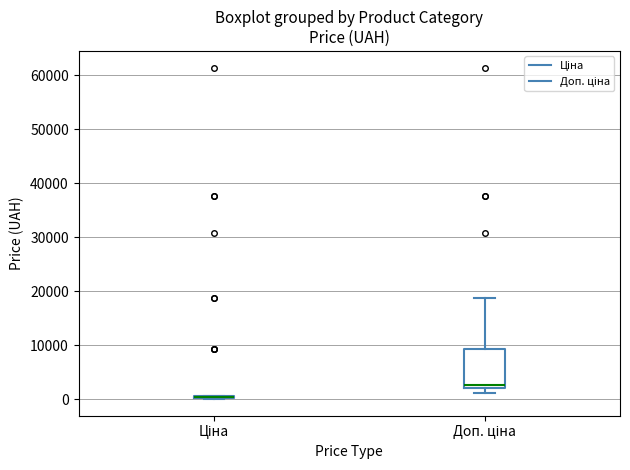

Reading left to right, transcribe this box plot: for each box, give where its median line is, the range the box spans, and where its two whiskers end, as read against the y-axis. The values are not printed on the chart, so give them approximately, as read against the axis.

Ціна: box collapsed to a line at 1000, whiskers 0 to 1000
Доп. ціна: median 3000, box 2000 to 9000, whiskers 1000 to 19000